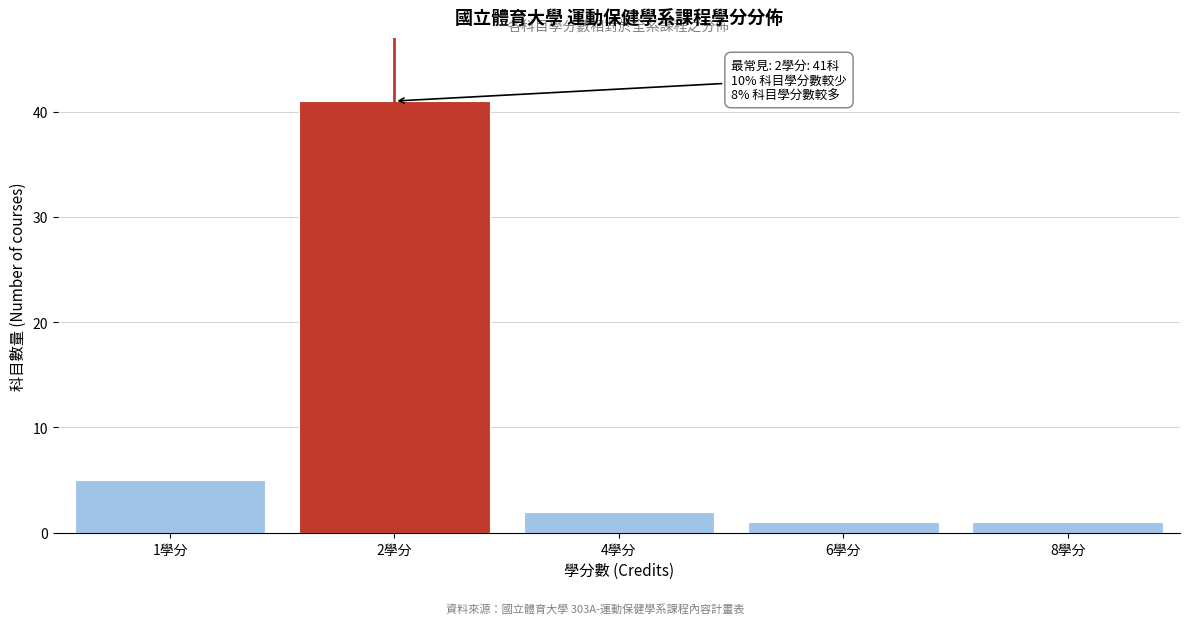

Reading left to right, extract all data points from this chart.

5	41	2	1	1